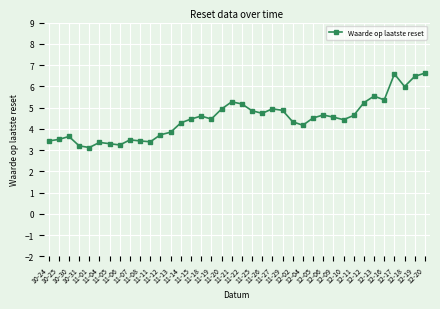

What is the value of the 33rd point from the left?

5.5